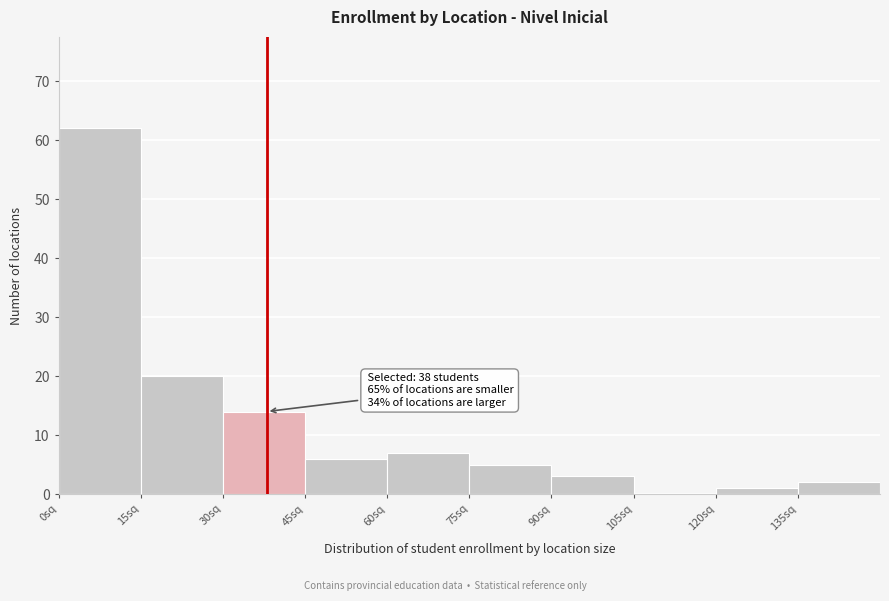

Which range on the x-axis has the tallest bar?

0 to 15